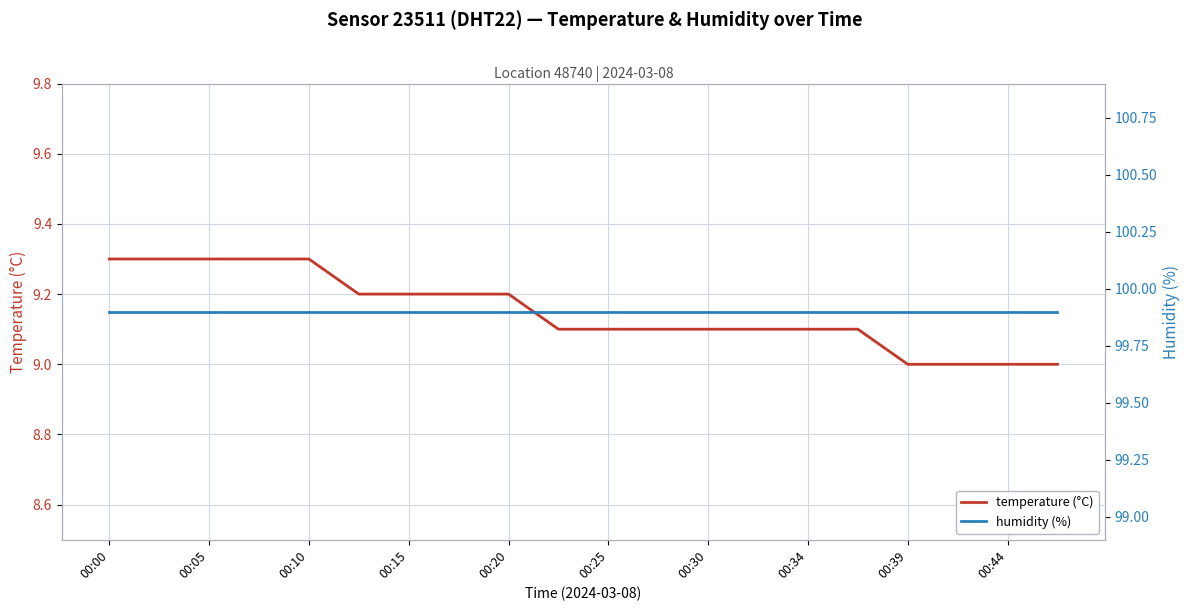

True or false: temperature (°C) has more than 1 interior local peaks.

False